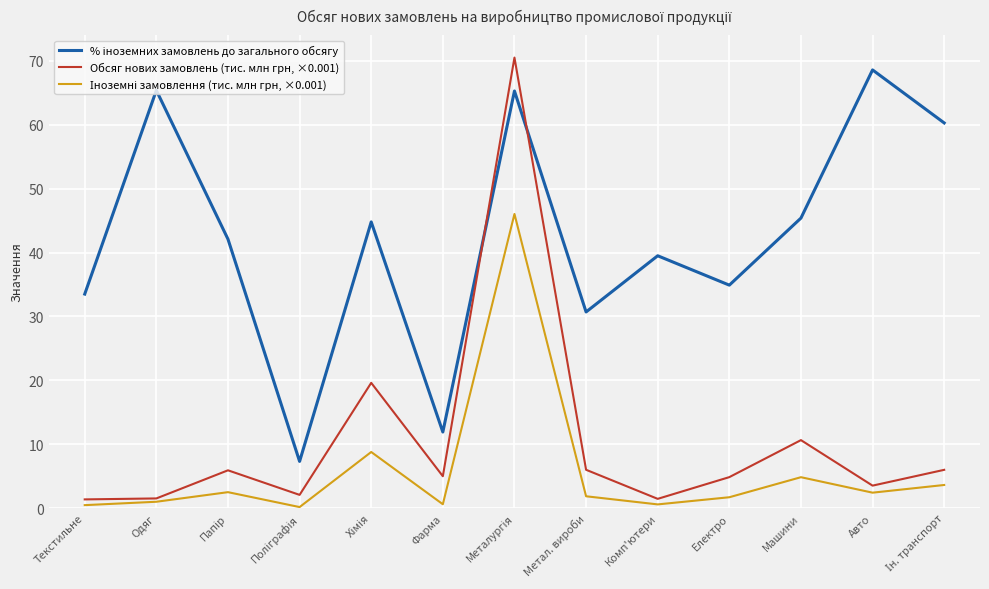

Which series has the largest range (max minus min)?

Обсяг нових замовлень (тис. млн грн, ×0.001)